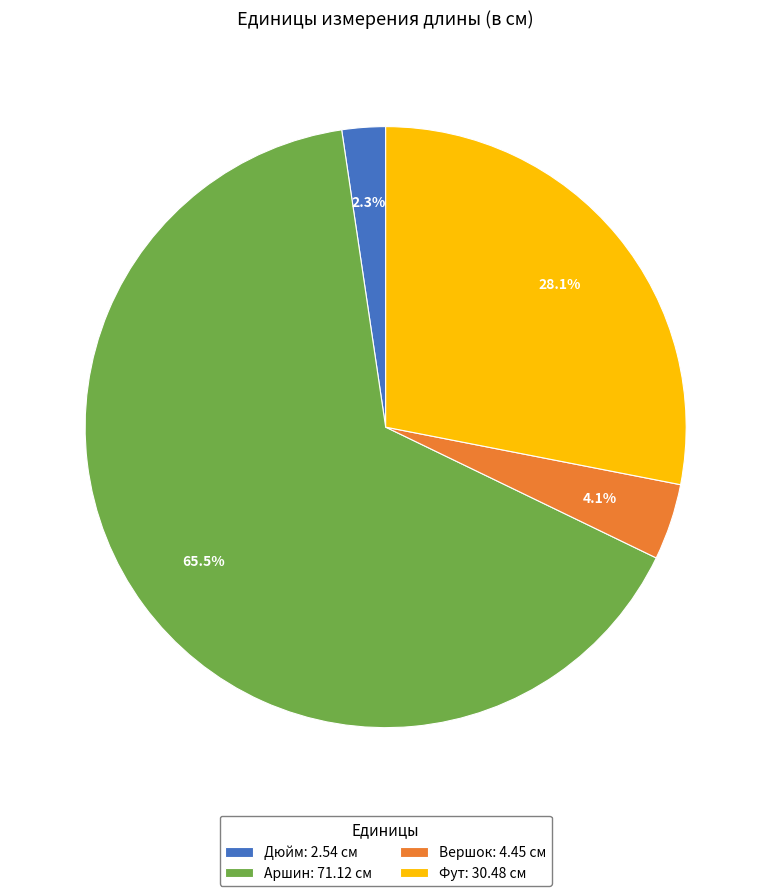

To the nearest percent, what is the combined percentage of Дюйм and Фут?

30%